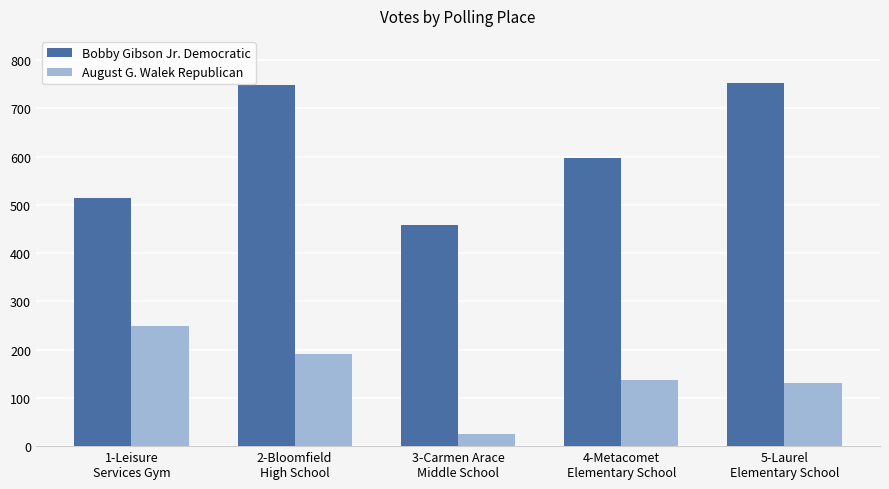

What is the maximum value shown in the chart?

752